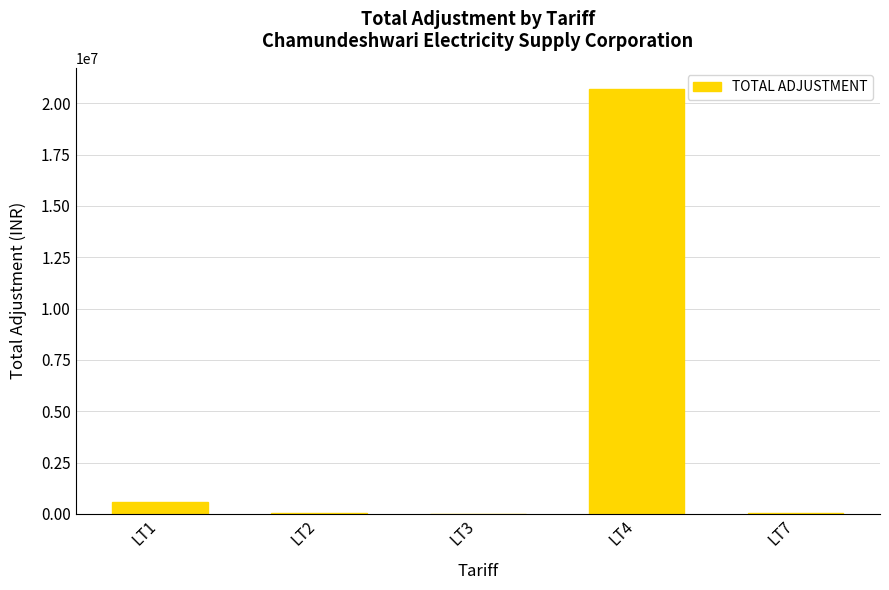

At which label does the data first exceed 49202?

LT1